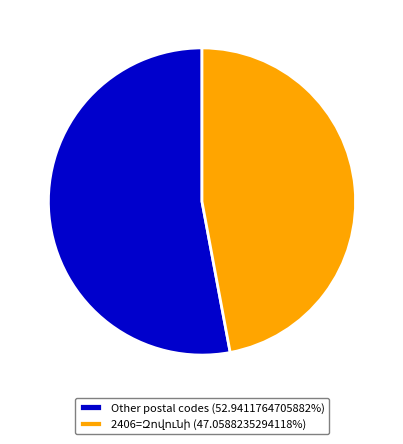

Is Other postal codes (52.9411764705882%) the majority of the pie?

Yes